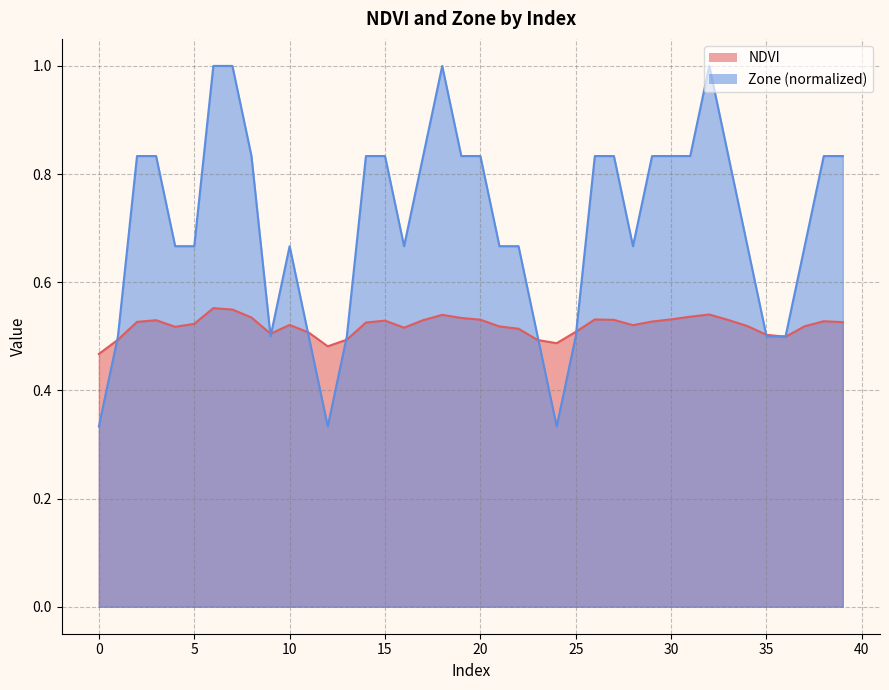

Where do NDVI and Zone first cross each other?

0 and 1